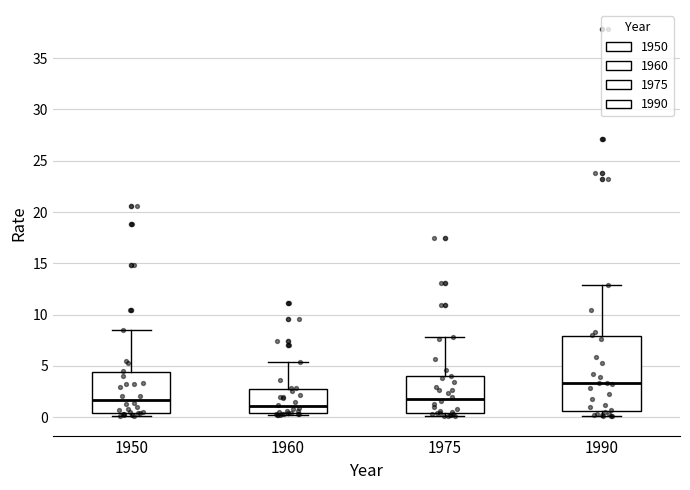

Reading left to right, transcribe this box plot: for each box, give where its median line is, the range the box spans, and where its two whiskers end, as read against the y-axis. The values are not printed on the chart, so give them approximately, as read against the axis.

1950: median 1.5, box 0.5 to 4.5, whiskers 0.0 to 8.5
1960: median 1.0, box 0.5 to 3.0, whiskers 0.0 to 5.5
1975: median 2.0, box 0.5 to 4.0, whiskers 0.0 to 8.0
1990: median 3.5, box 0.5 to 8.0, whiskers 0.0 to 13.0